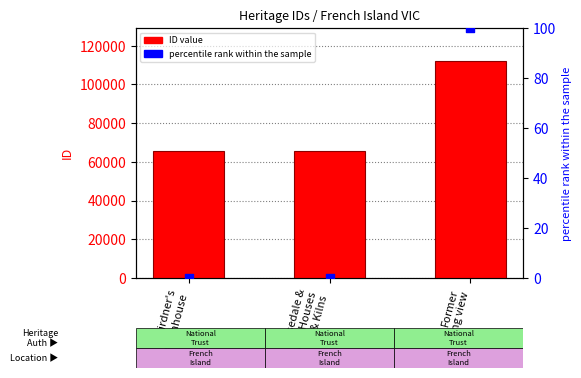

At how many categories does at least one series exceed 58164?

3